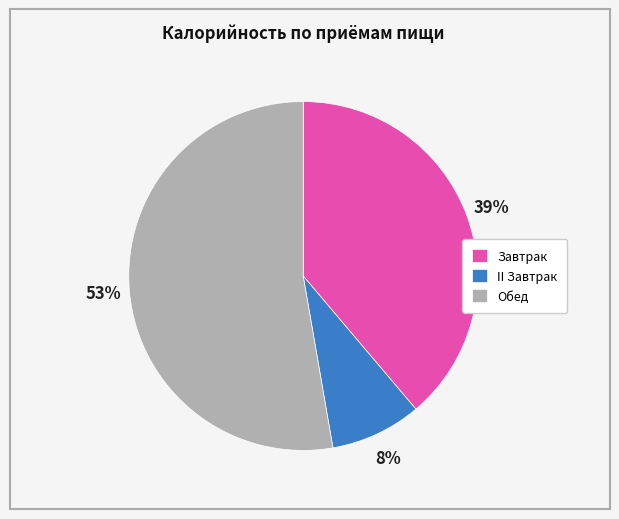

Between II Завтрак and Завтрак, which is larger?

Завтрак